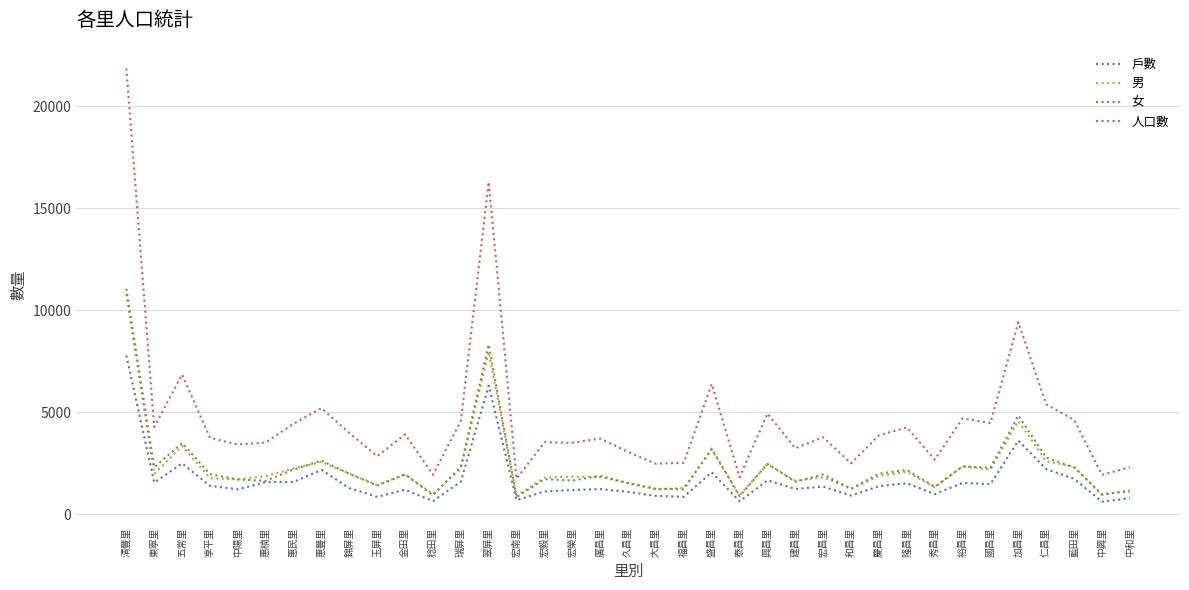

In 戶數, how many points are higher than both neighbors (excluding endpoints)?

11